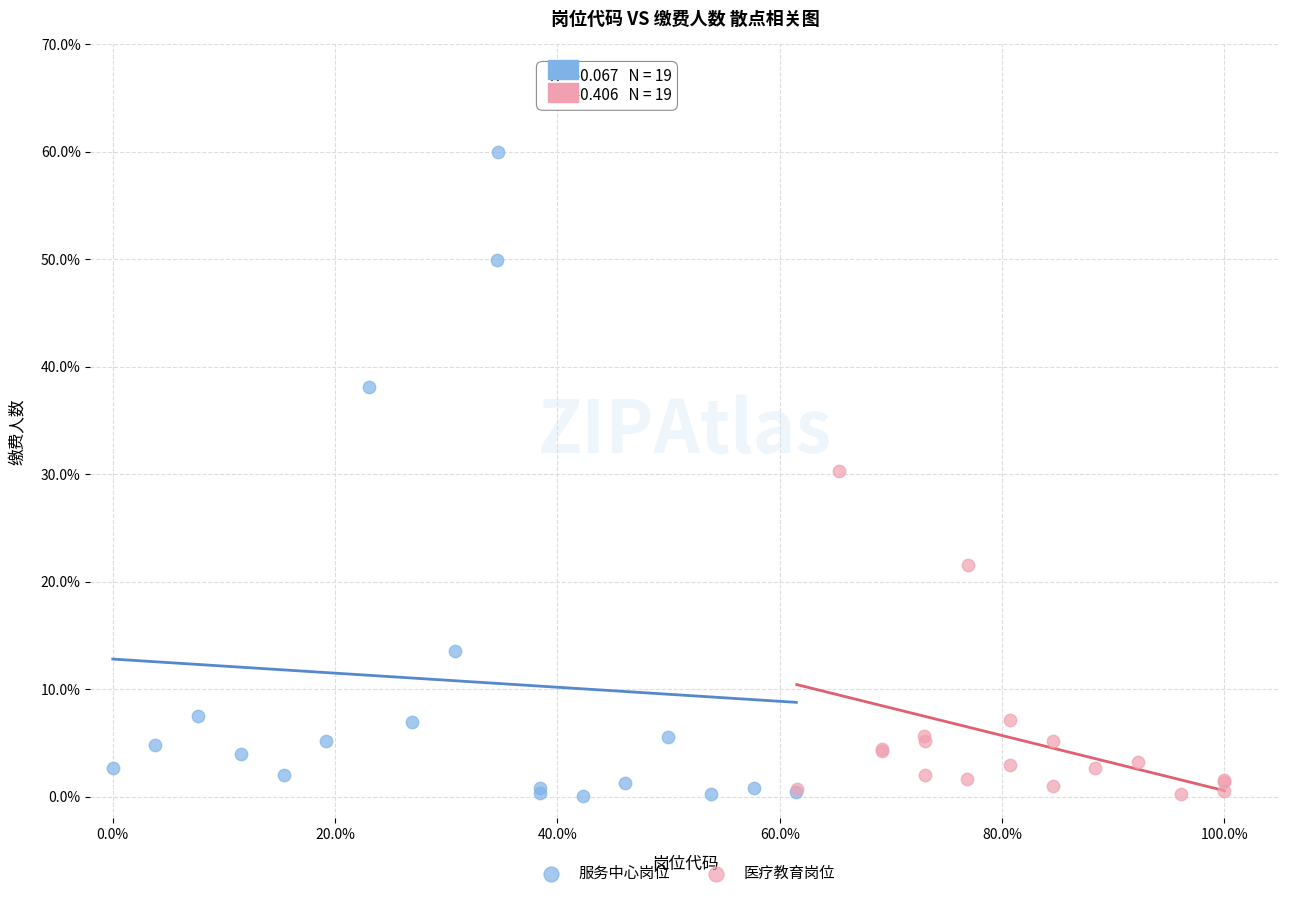

Which series has the largest Y range (max minus min)?

服务中心岗位